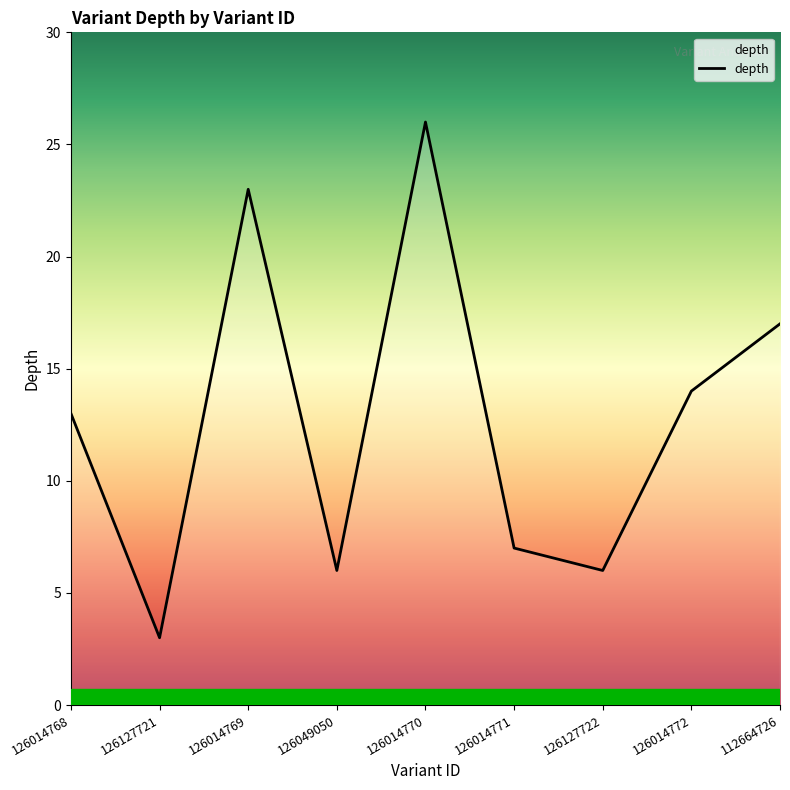

Count the number of data series in this chart.

1